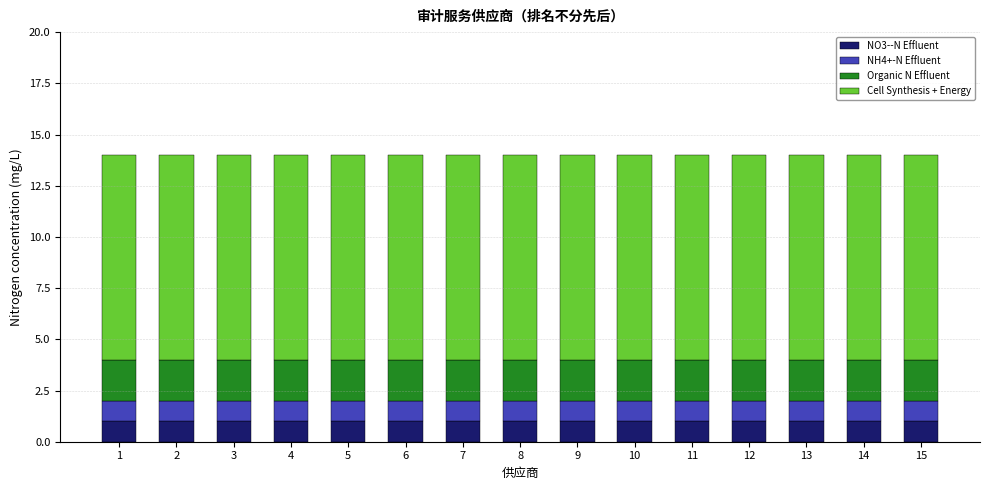

Is it true that NO3--N Effluent equals 0 at 10?

False